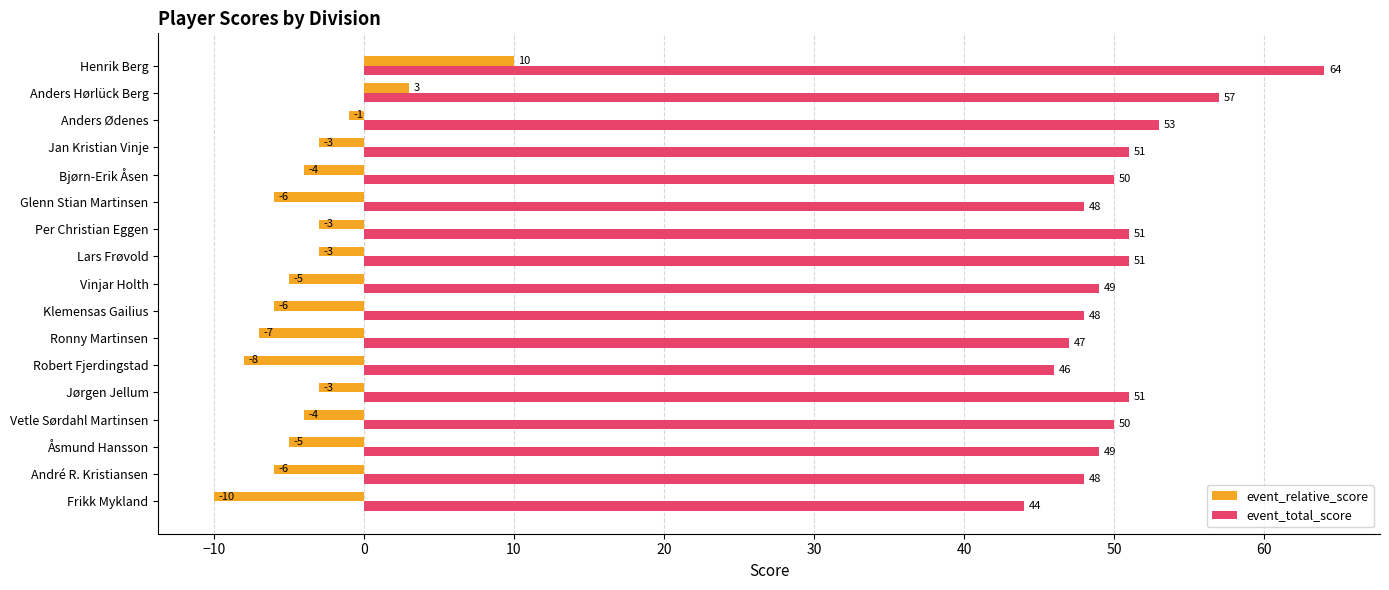

True or false: event_relative_score has a value of -11 at Robert Fjerdingstad.

False